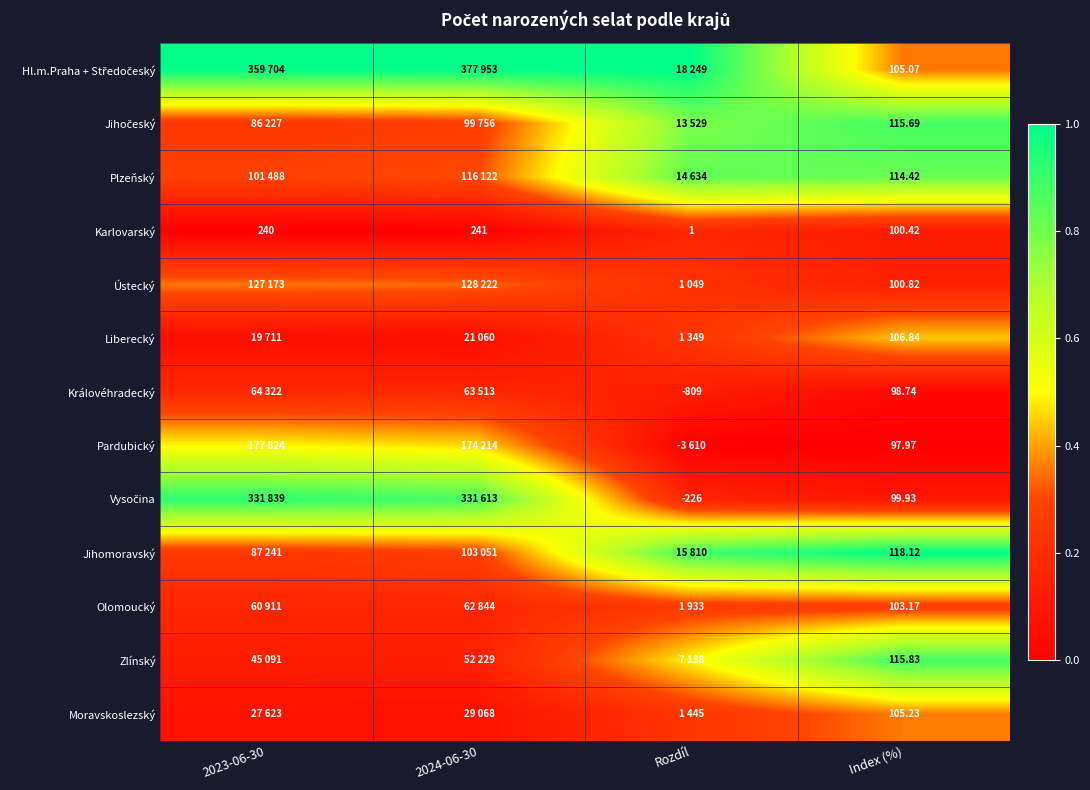

The value of Moravskoslezský at 2024-06-30 is 0.0. True or false?

False